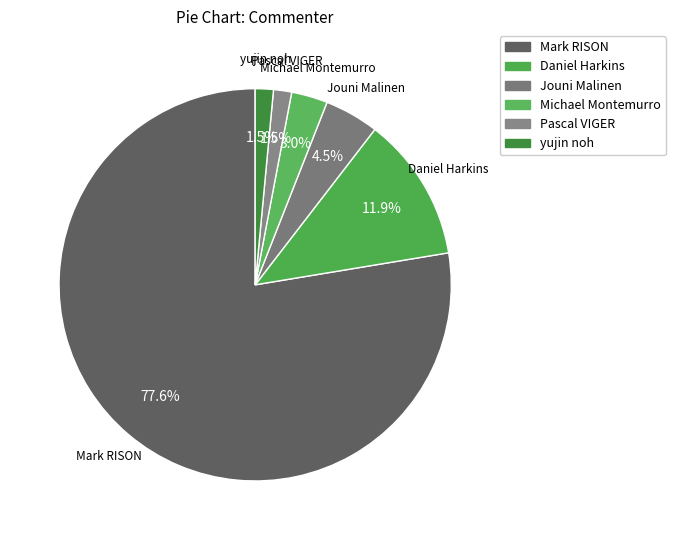

To the nearest percent, what portion does Michael Montemurro represent?

3%